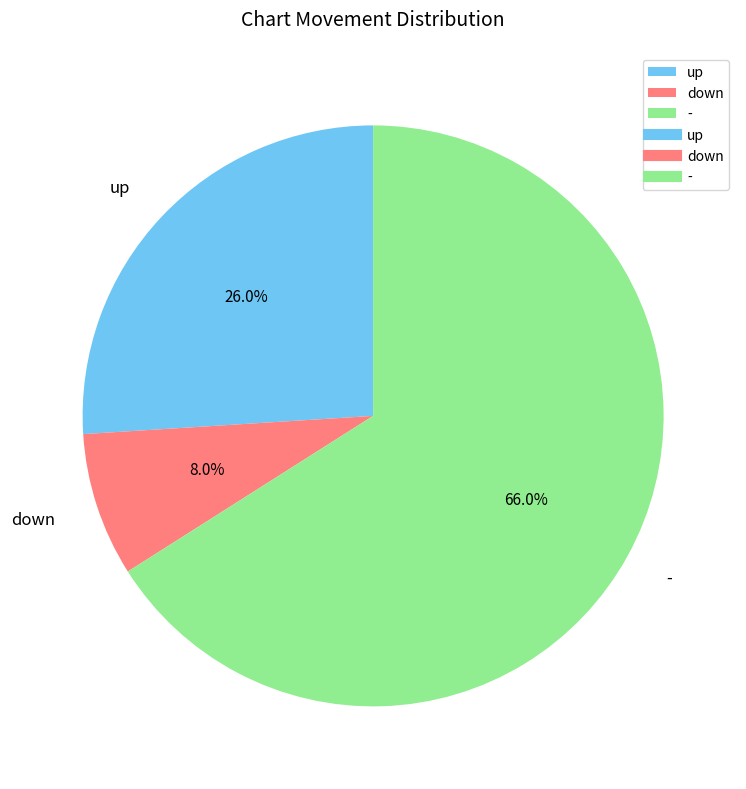

To the nearest percent, what is the average slice percentage?

33%